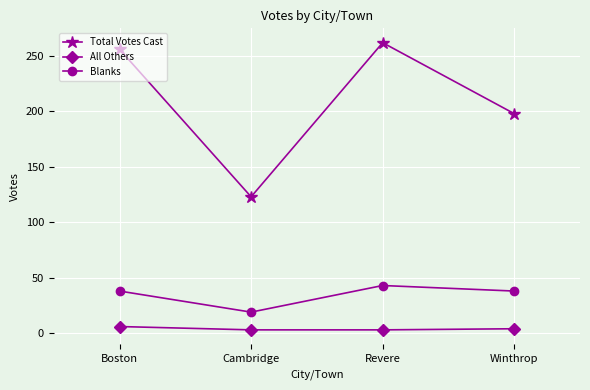

What is the highest value of the Total Votes Cast series?

262